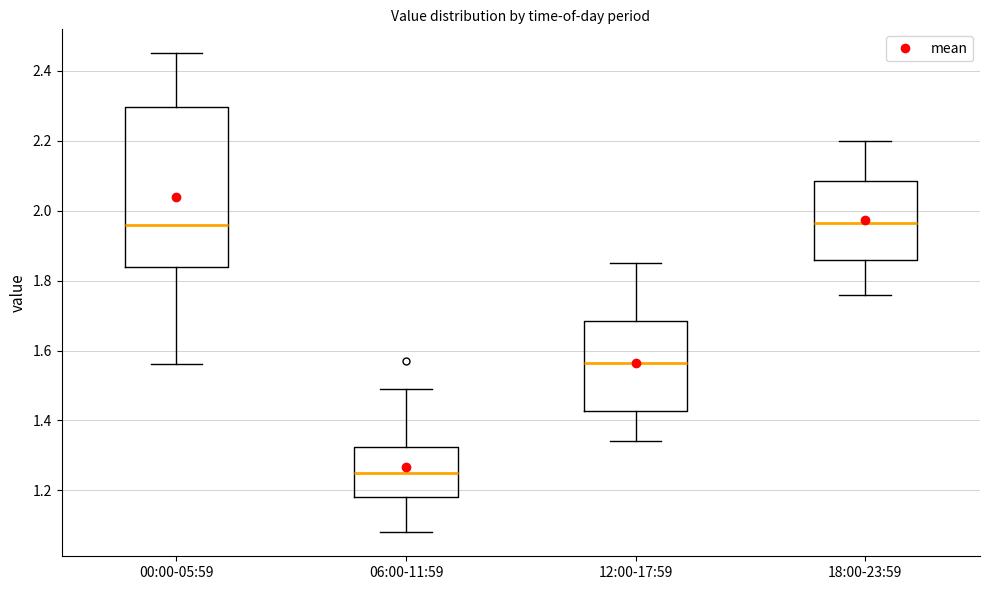

Where does the lower whisker of the box for 12:00-17:59 end on the y-axis? The values are not printed on the chart, so give them approximately, as read against the axis.

1.34